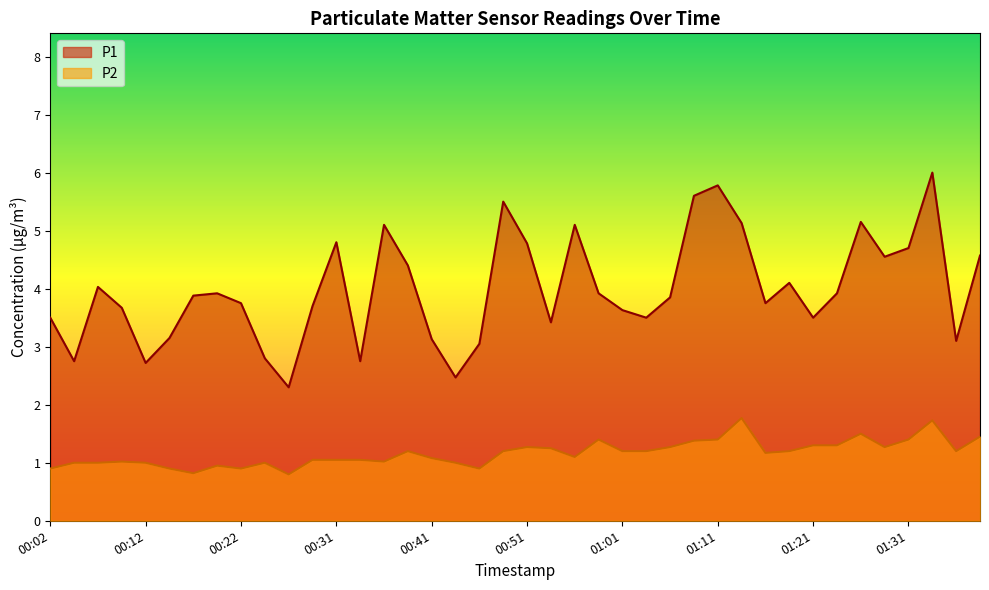

What is the spread (max minus min) of values at 00:43?

1.5